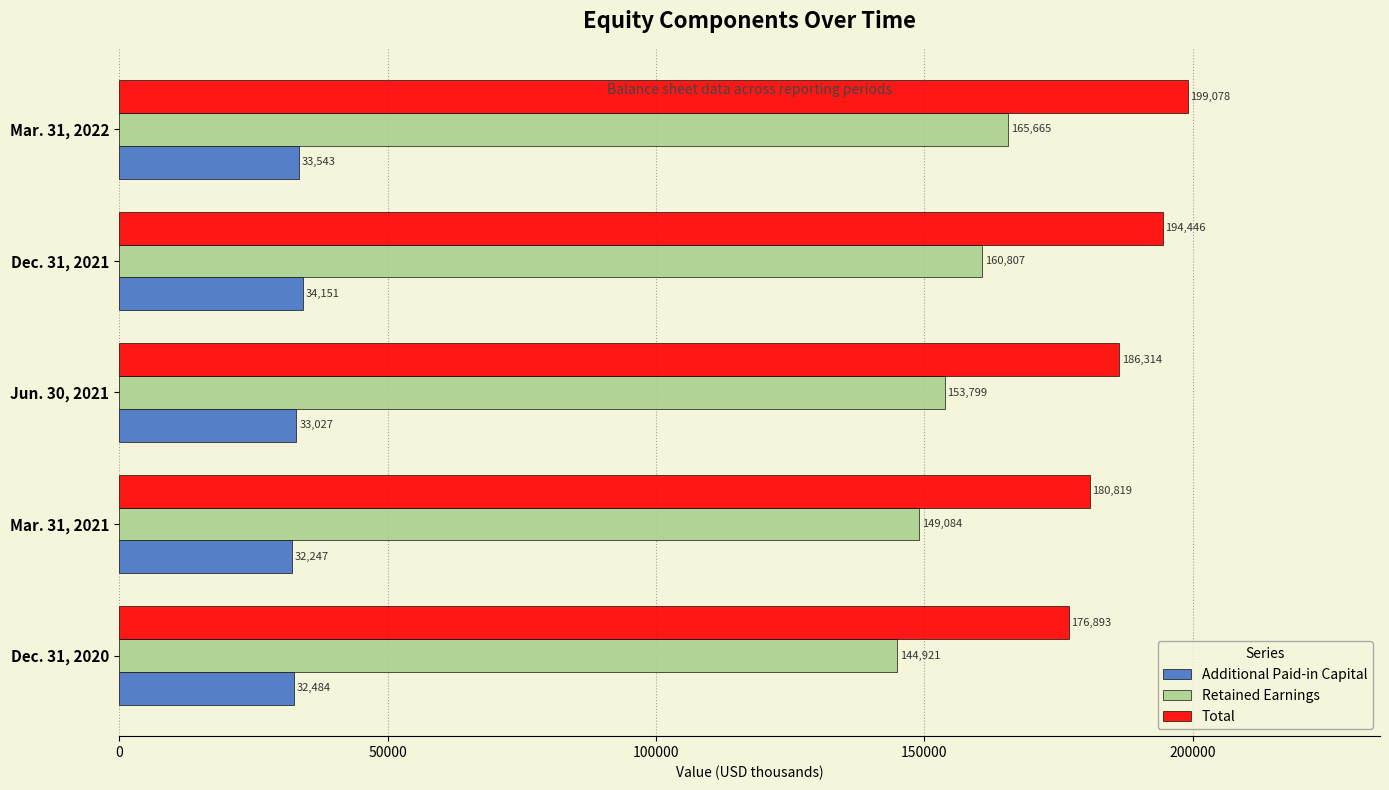

Which category has the highest value in the Retained Earnings series?

Mar. 31, 2022